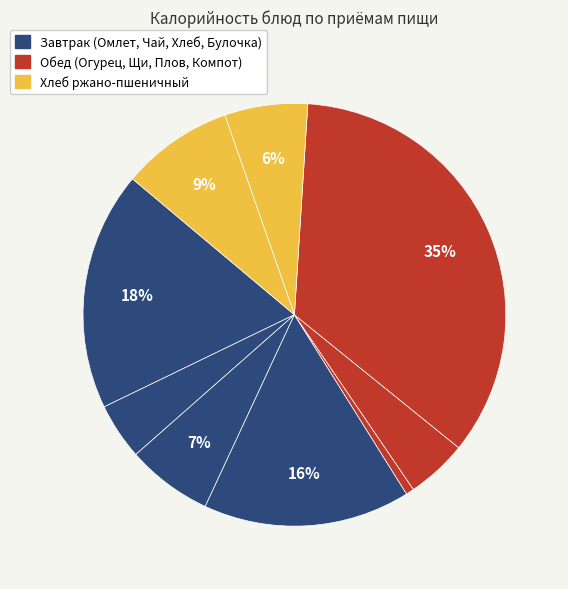

Count the number of slices in the pie.

9